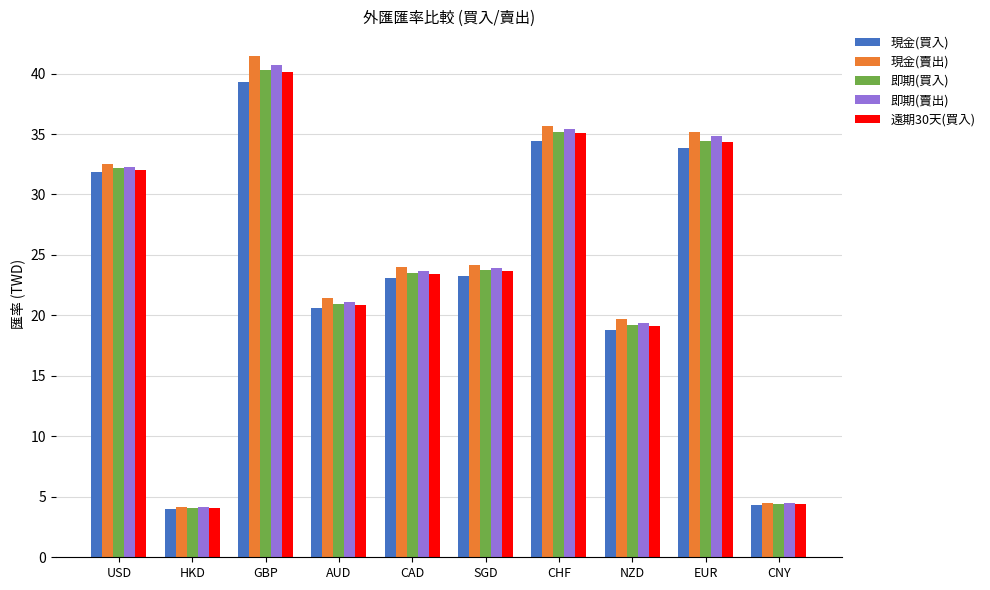

What is the difference between the maximum and minimum values in the 即期(賣出) series?

36.6